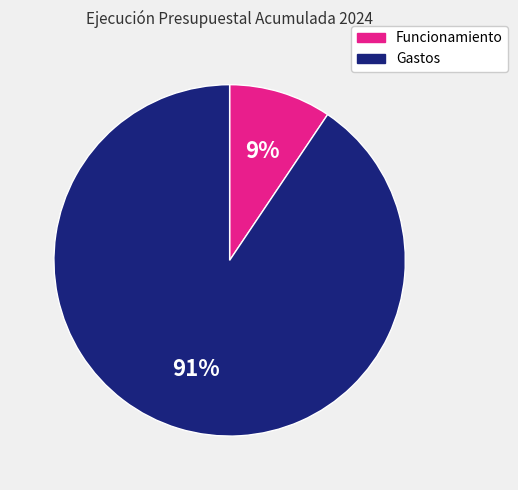

What is the smallest slice in the pie chart?

Funcionamiento